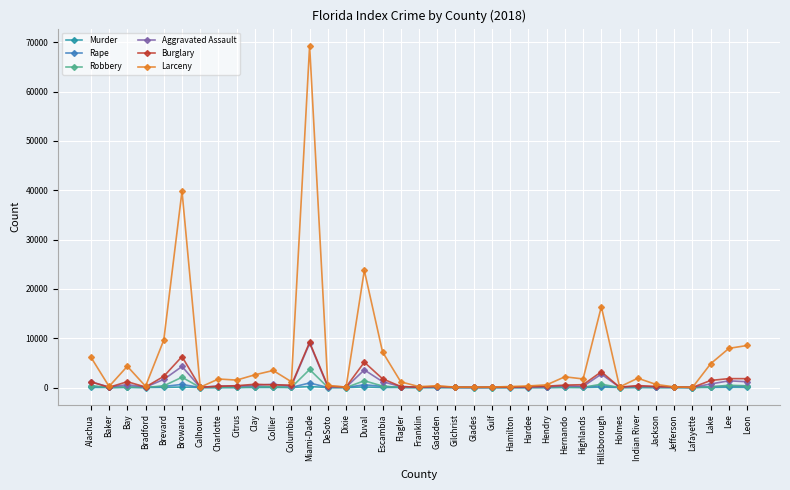

At which category is the sum across all series the highest?

Miami-Dade